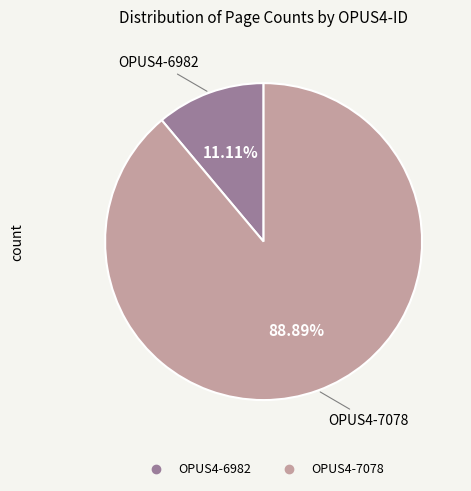

To the nearest percent, what portion does OPUS4-7078 represent?

89%